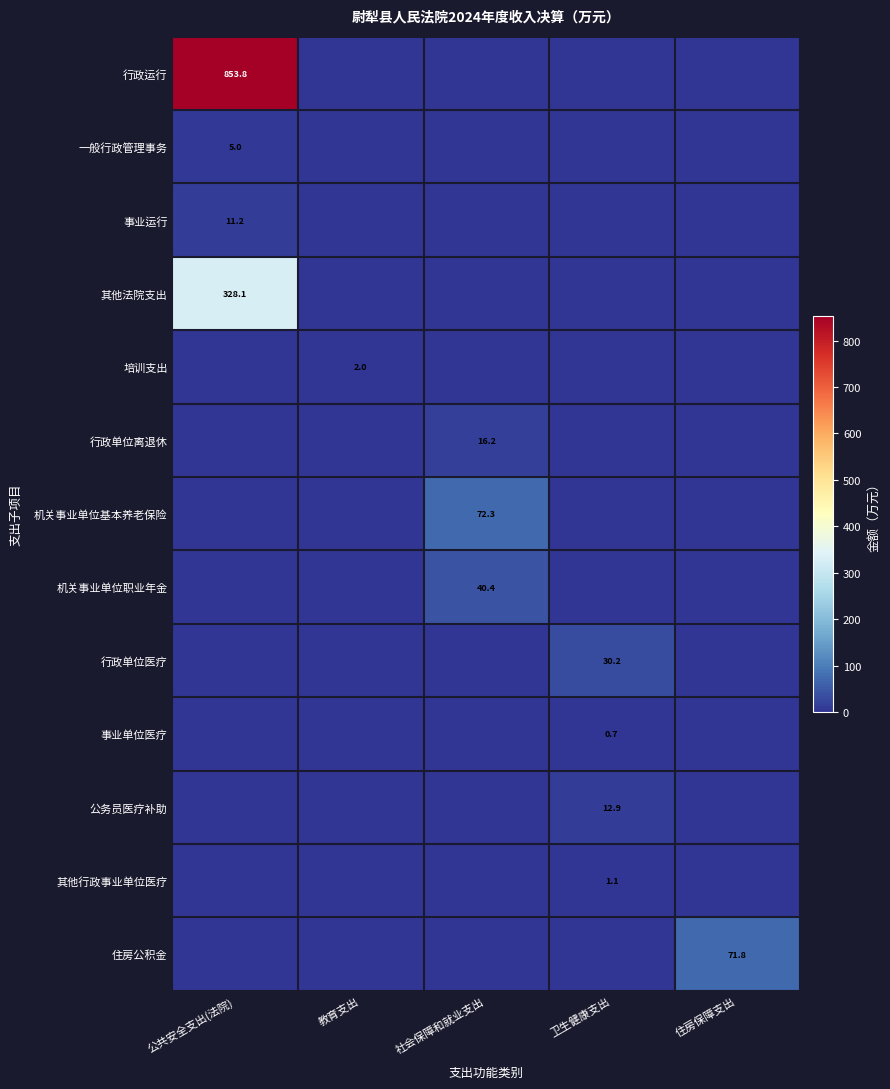

The 事业单位医疗 series shows 0.3 at 卫生健康支出. True or false?

False